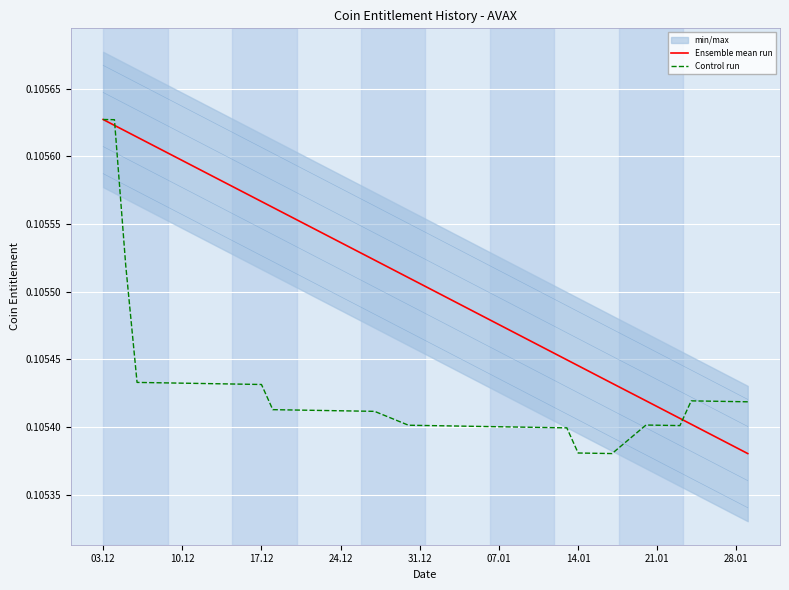

What is the smallest value displayed?

0.1